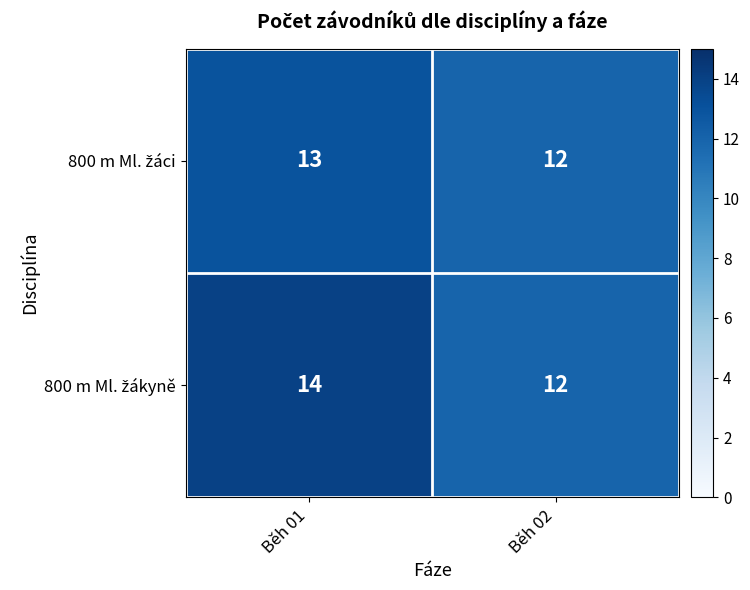

What is the total value across all series at Běh 01?

27